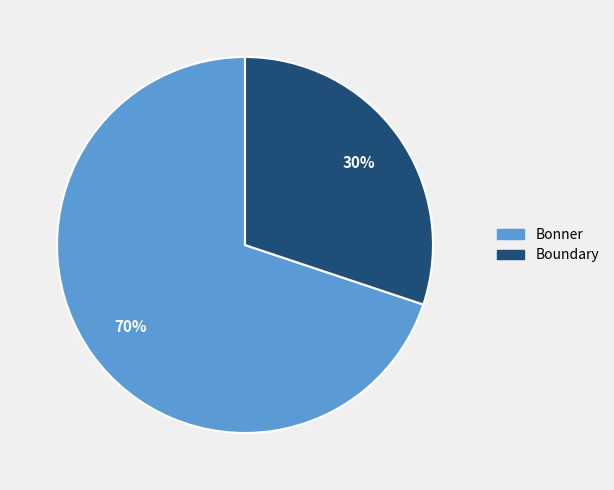

What percentage is the Boundary slice, to the nearest percent?

30%